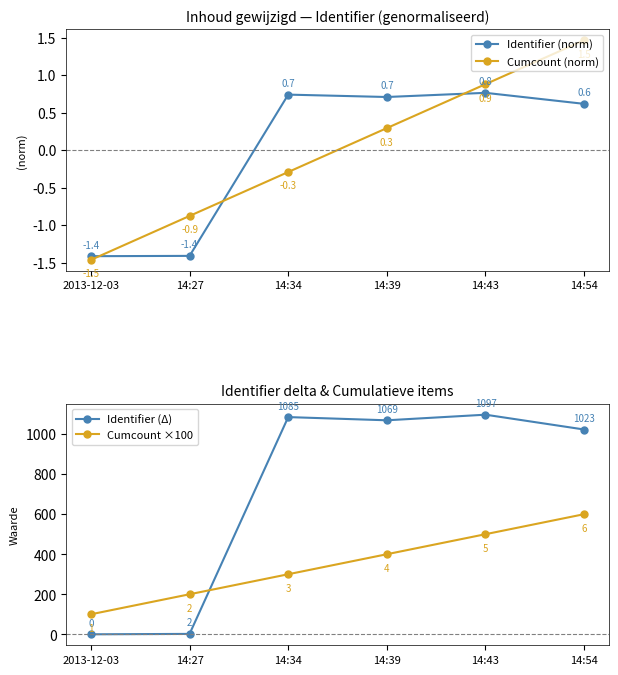

How many lines are shown in the chart?

4